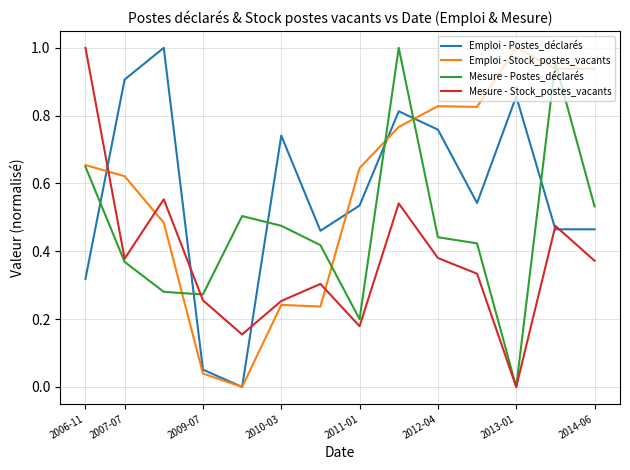

Reading left to right, what are all the values shown in this chart?

Emploi - Postes_déclarés: 0.3	0.9	1.0	0.1	0.0	0.7	0.5	0.5	0.8	0.8	0.5	0.9	0.5	0.5
Emploi - Stock_postes_vacants: 0.7	0.6	0.5	0.0	0.0	0.2	0.2	0.6	0.8	0.8	0.8	1.0	0.9	0.9
Mesure - Postes_déclarés: 0.6	0.4	0.3	0.3	0.5	0.5	0.4	0.2	1.0	0.4	0.4	0.0	1.0	0.5
Mesure - Stock_postes_vacants: 1.0	0.4	0.6	0.3	0.2	0.3	0.3	0.2	0.5	0.4	0.3	0.0	0.5	0.4